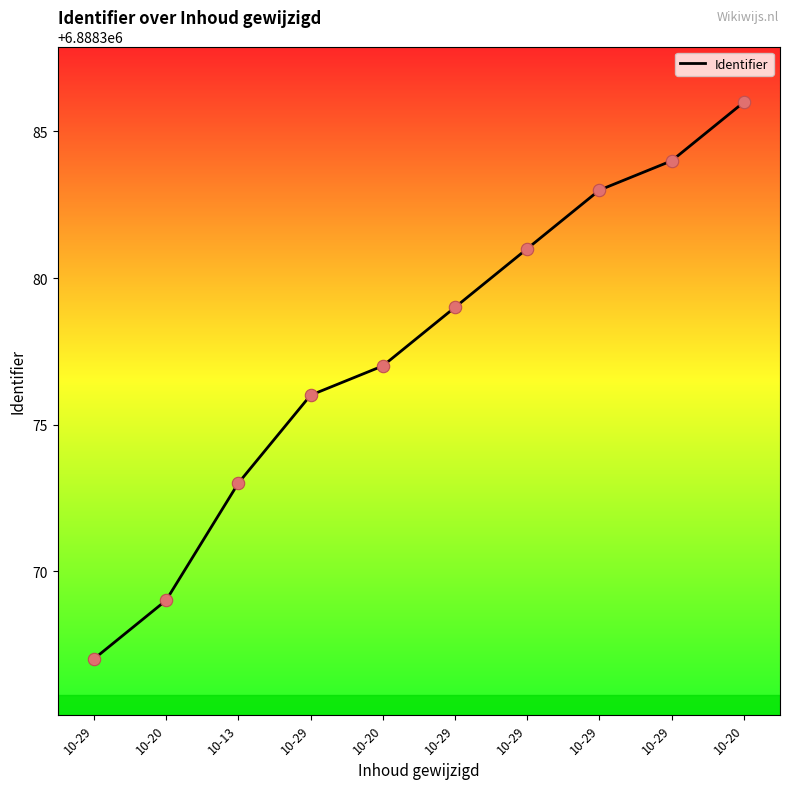

What is the change in value from 10-29 to 10-29?

+5